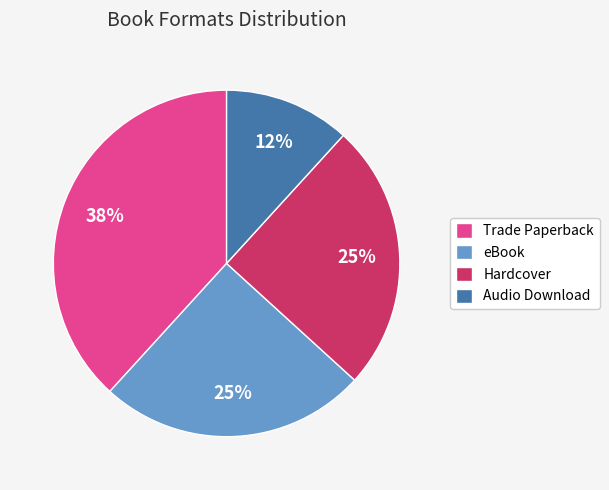

Combined, do eBook and Trade Paperback account for over 50%?

Yes